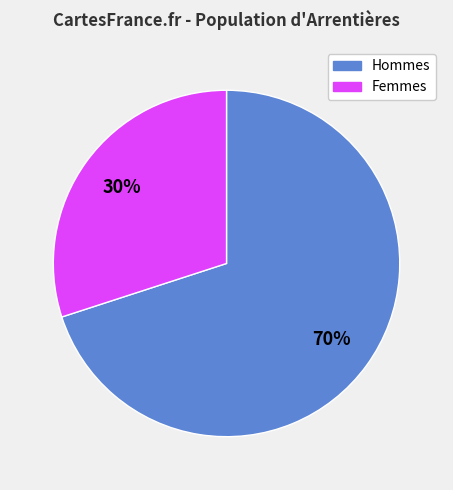

Does any single category account for the majority?

Yes